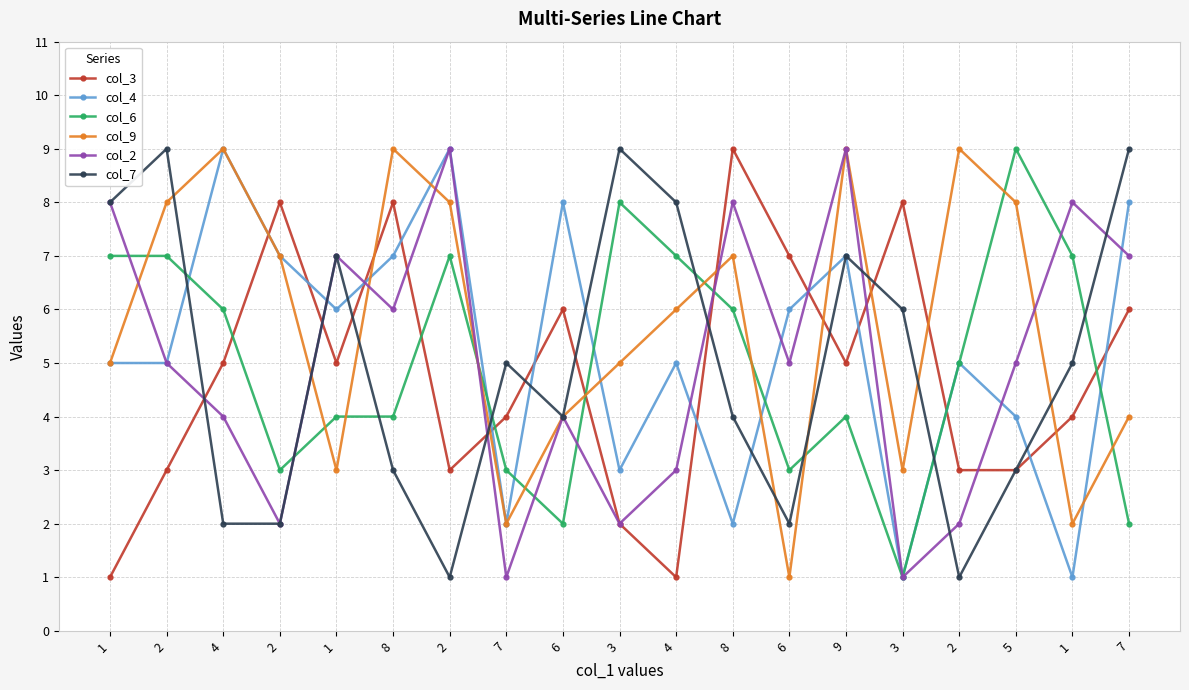

At which category does col_4 reach its first local valley?

1